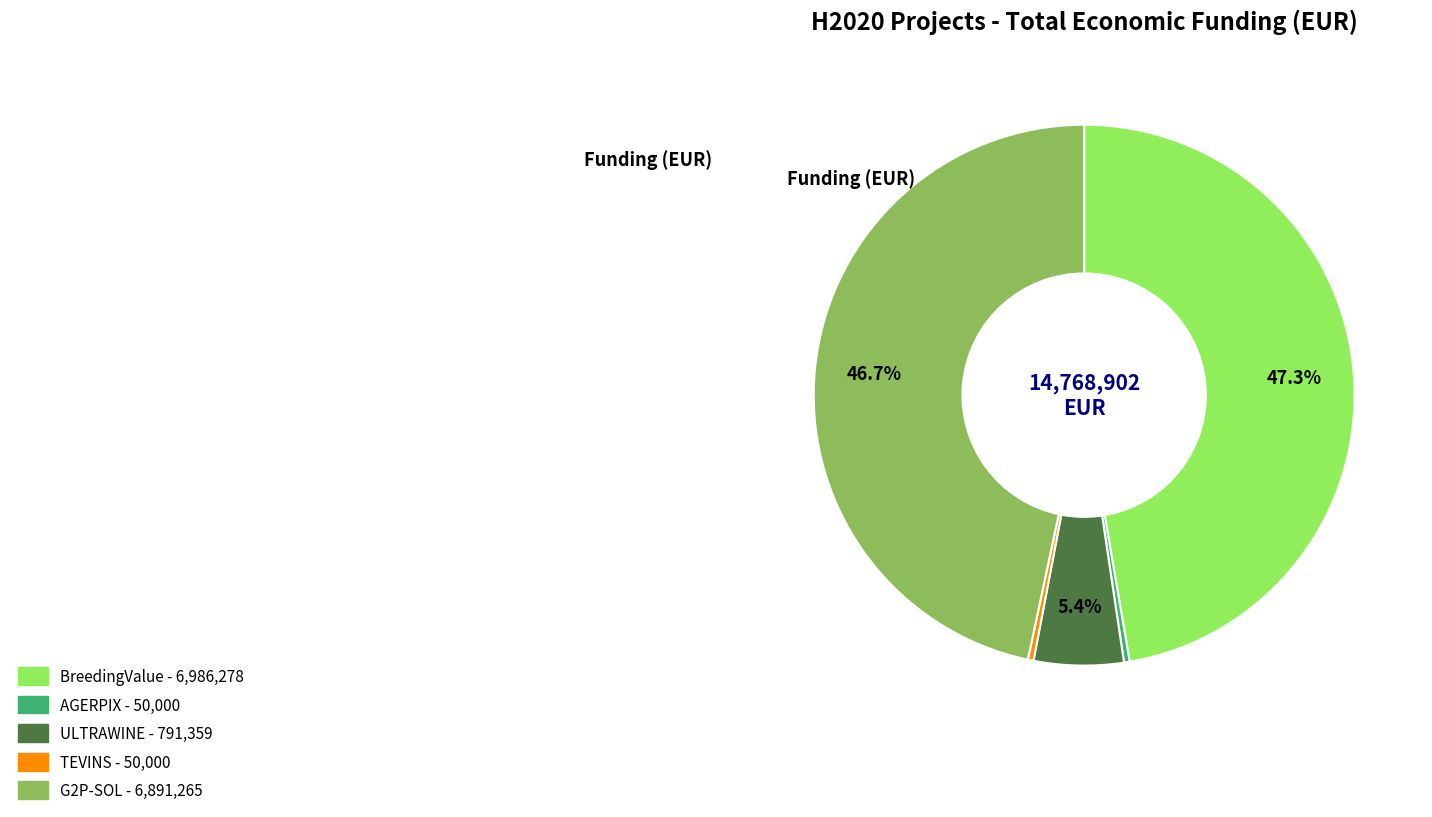

Combined, what portion of the pie is G2P-SOL and BreedingValue?

94.0%